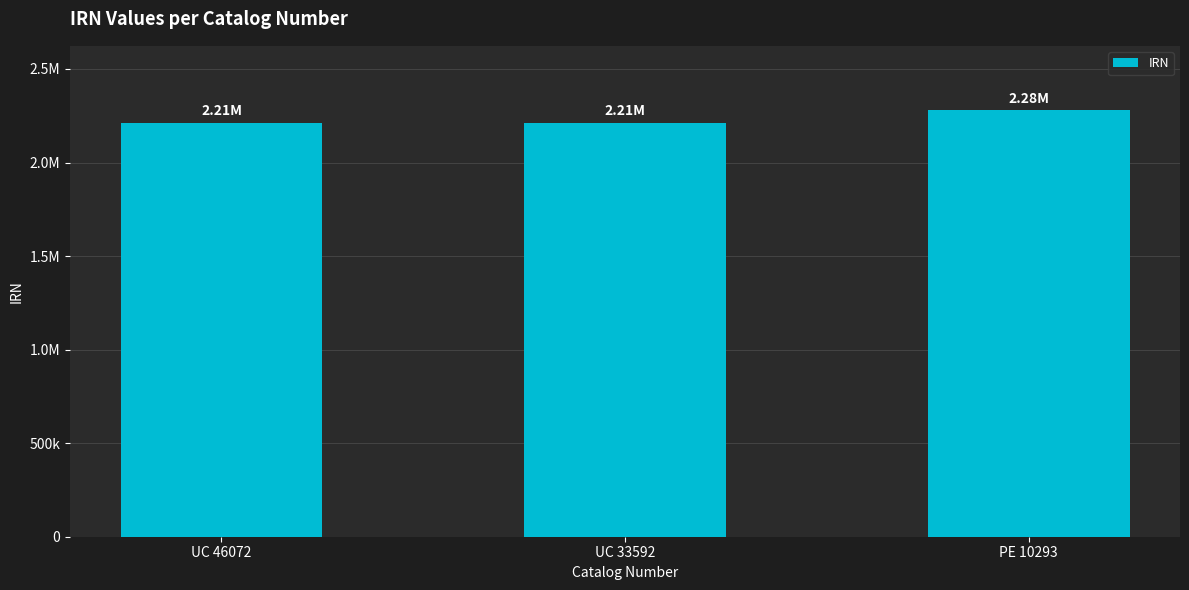

What is the value of the 1st bar from the left?

2213567